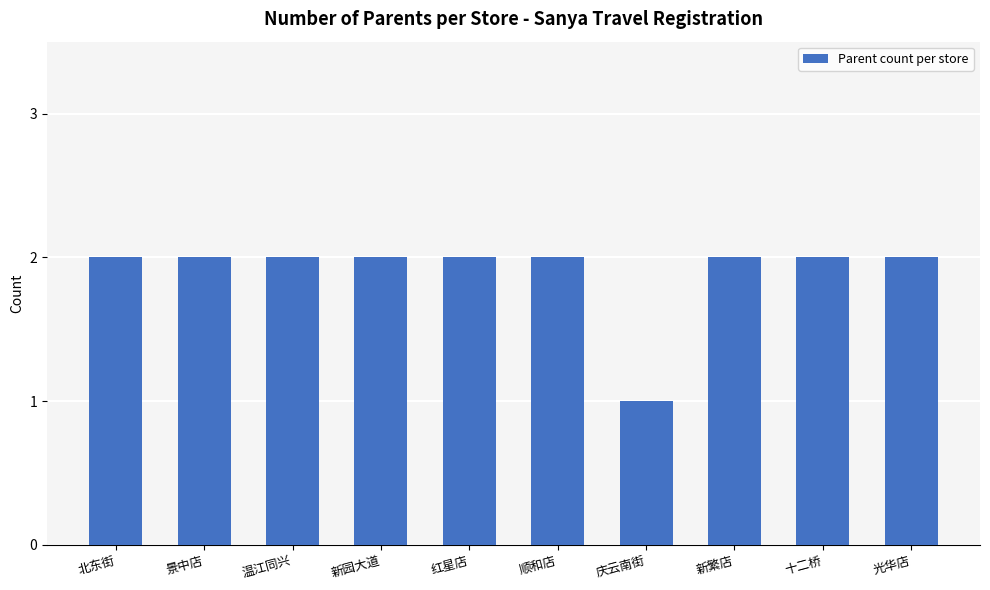

The chart shows a value of 2 at 光华店. True or false?

True